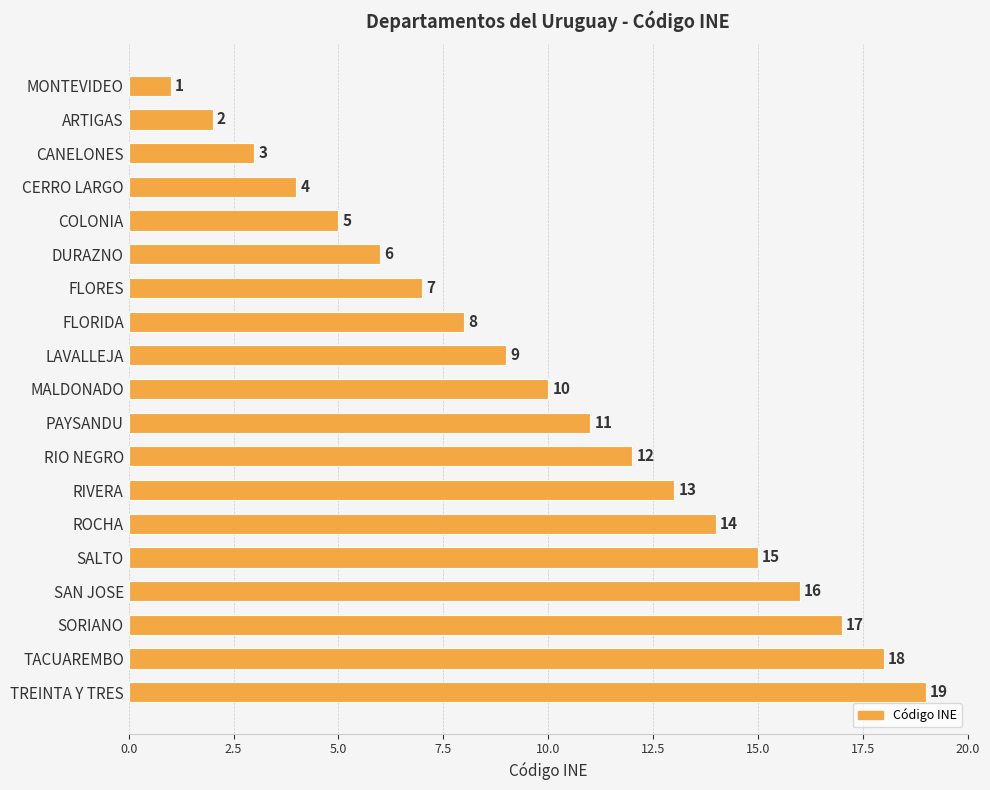

What is the average value?

10